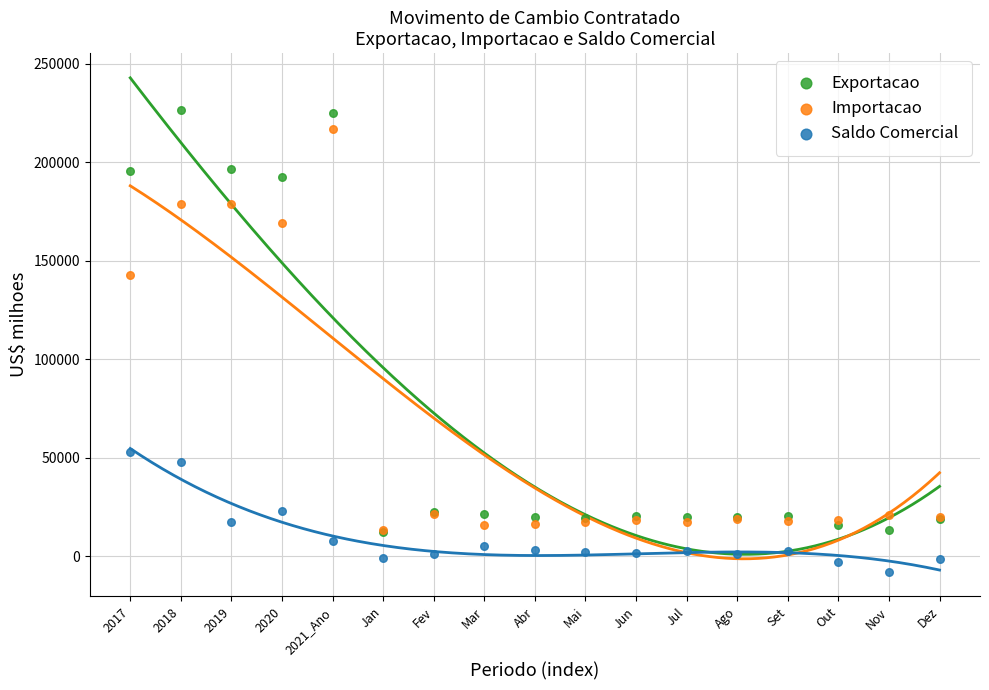

Which series has the largest Y range (max minus min)?

Exportacao